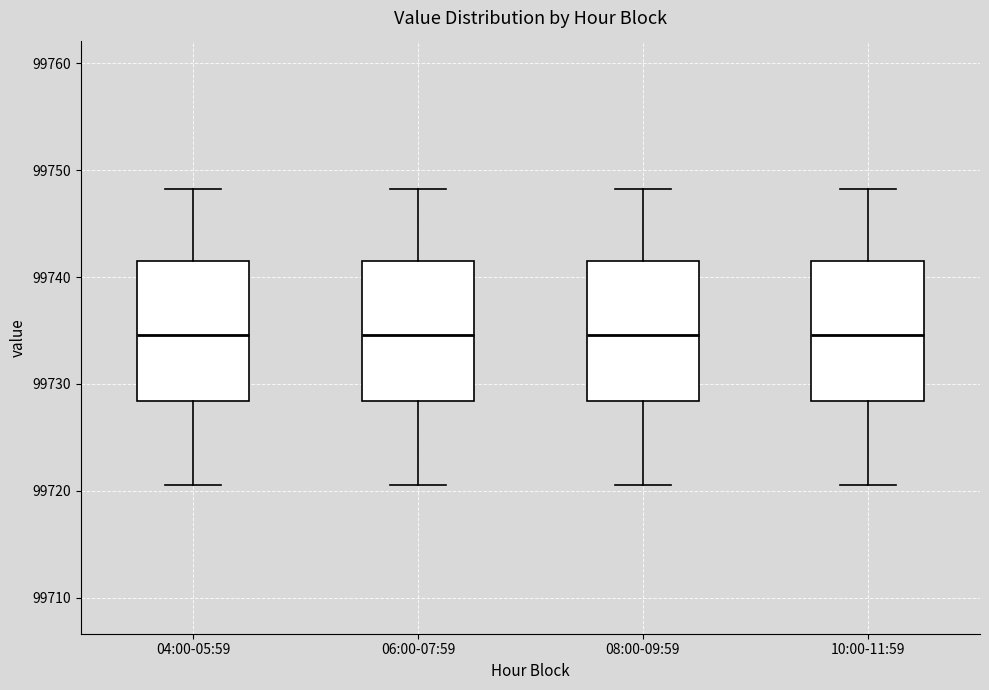

Where is the upper edge of the box for 04:00-05:59 on the y-axis? The values are not printed on the chart, so give them approximately, as read against the axis.

99742